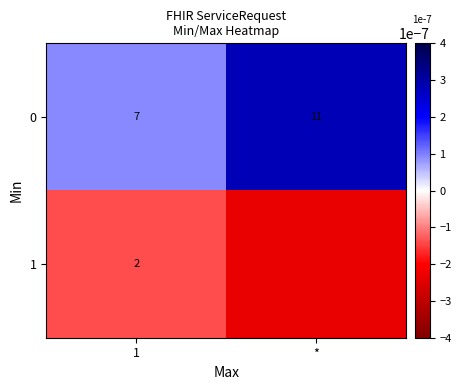

True or false: 0 has a value of 16.8 at *.

False